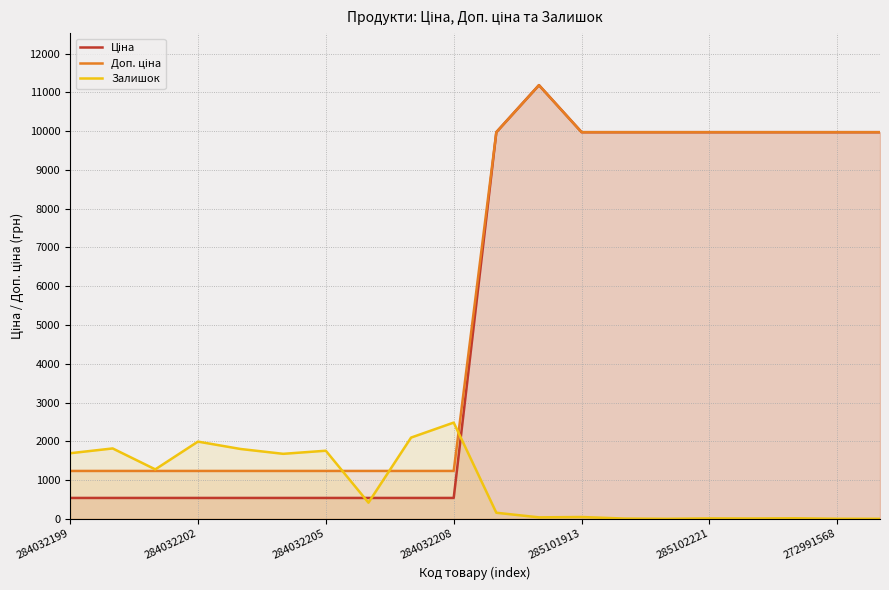

The value of Доп. ціна at 14 is 9975.0. True or false?

True